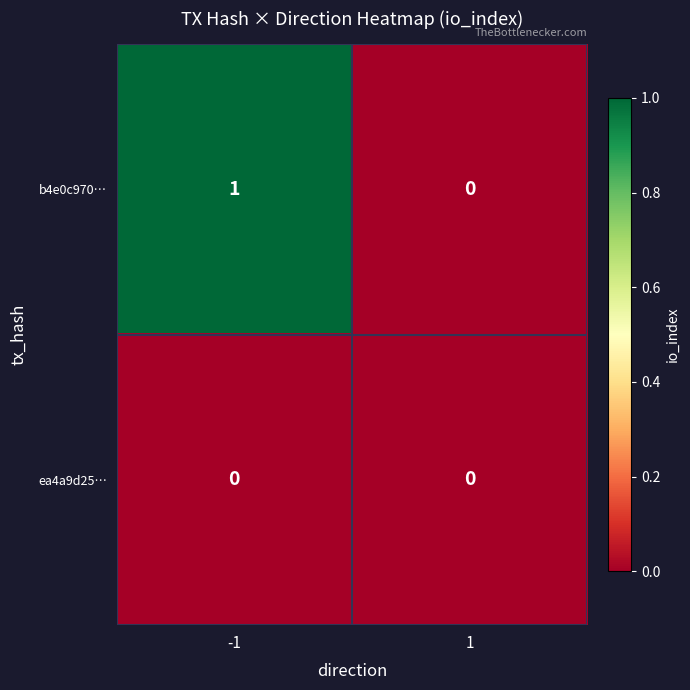

Reading left to right, what are all the values shown in this chart?

b4e0c970…: 1	0
ea4a9d25…: 0	0